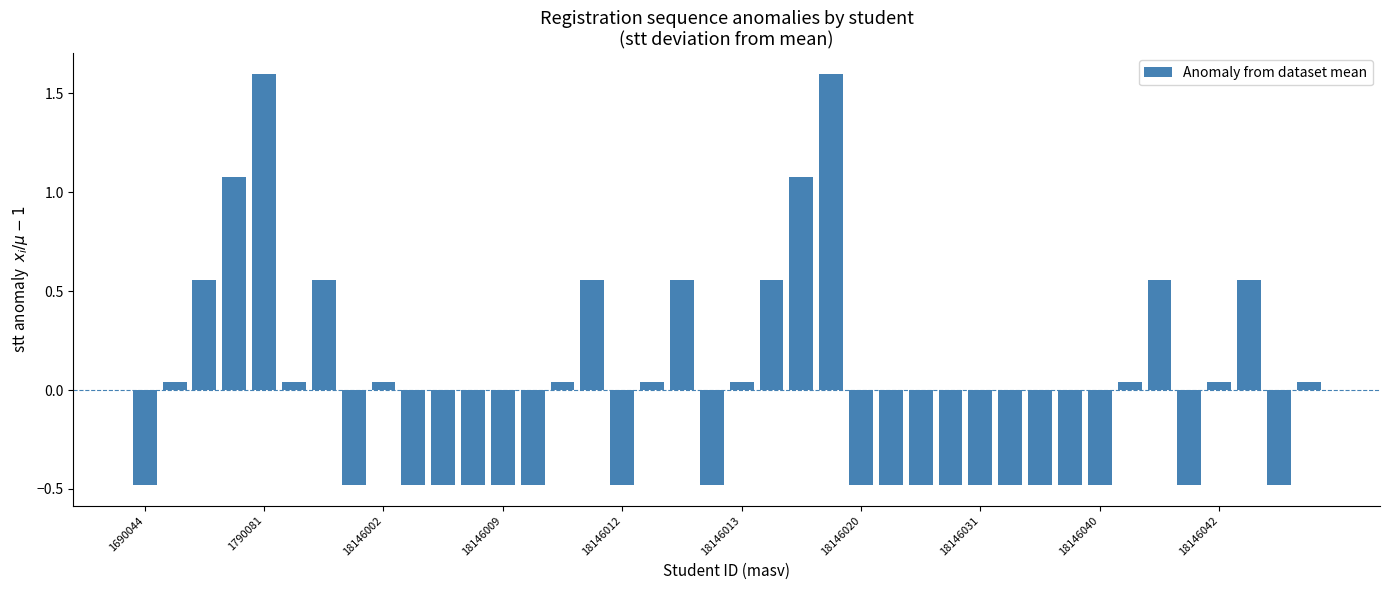

Does the chart contain any negative values?

Yes